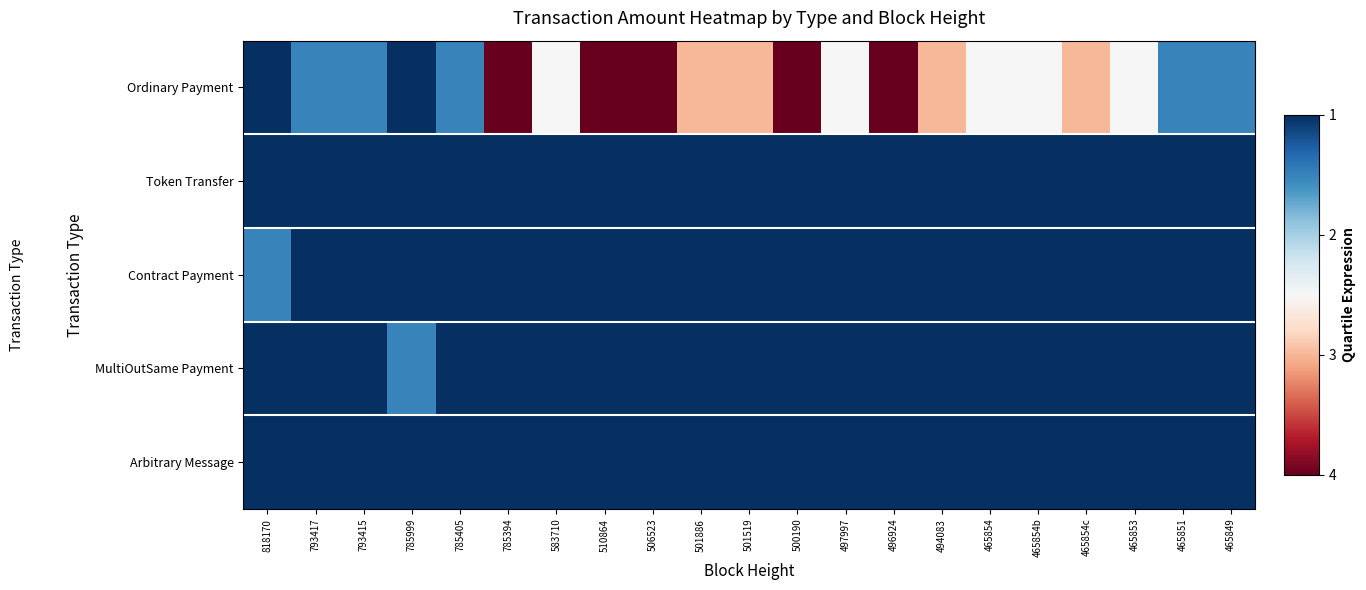

Reading right to left, extract all data points from this chart.

Ordinary Payment: 465849=1.5	465851=1.5	465853=2.5	465854c=3.0	465854b=2.5	465854=2.5	494083=3.0	496924=4.0	497997=2.5	500190=4.0	501519=3.0	501886=3.0	506523=4.0	510864=4.0	583710=2.5	785394=4.0	785405=1.5	785999=1.0	793415=1.5	793417=1.5	818170=1.0
Token Transfer: 465849=1.0	465851=1.0	465853=1.0	465854c=1.0	465854b=1.0	465854=1.0	494083=1.0	496924=1.0	497997=1.0	500190=1.0	501519=1.0	501886=1.0	506523=1.0	510864=1.0	583710=1.0	785394=1.0	785405=1.0	785999=1.0	793415=1.0	793417=1.0	818170=1.0
Contract Payment: 465849=1.0	465851=1.0	465853=1.0	465854c=1.0	465854b=1.0	465854=1.0	494083=1.0	496924=1.0	497997=1.0	500190=1.0	501519=1.0	501886=1.0	506523=1.0	510864=1.0	583710=1.0	785394=1.0	785405=1.0	785999=1.0	793415=1.0	793417=1.0	818170=1.5
MultiOutSame Payment: 465849=1.0	465851=1.0	465853=1.0	465854c=1.0	465854b=1.0	465854=1.0	494083=1.0	496924=1.0	497997=1.0	500190=1.0	501519=1.0	501886=1.0	506523=1.0	510864=1.0	583710=1.0	785394=1.0	785405=1.0	785999=1.5	793415=1.0	793417=1.0	818170=1.0
Arbitrary Message: 465849=1.0	465851=1.0	465853=1.0	465854c=1.0	465854b=1.0	465854=1.0	494083=1.0	496924=1.0	497997=1.0	500190=1.0	501519=1.0	501886=1.0	506523=1.0	510864=1.0	583710=1.0	785394=1.0	785405=1.0	785999=1.0	793415=1.0	793417=1.0	818170=1.0